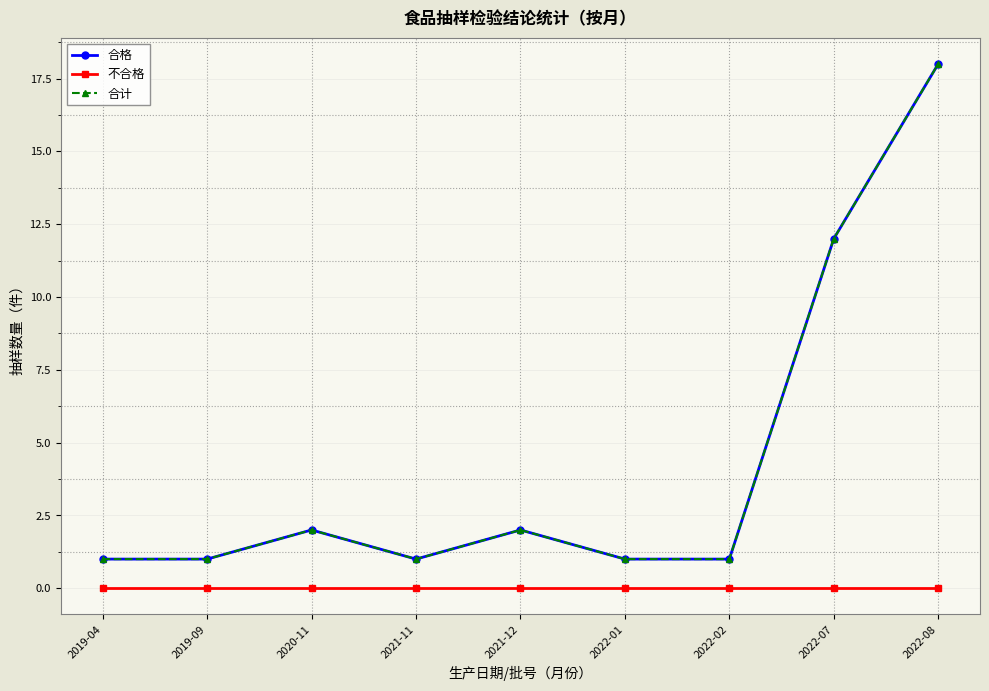

In 合计, how many points are higher than both neighbors (excluding endpoints)?

2